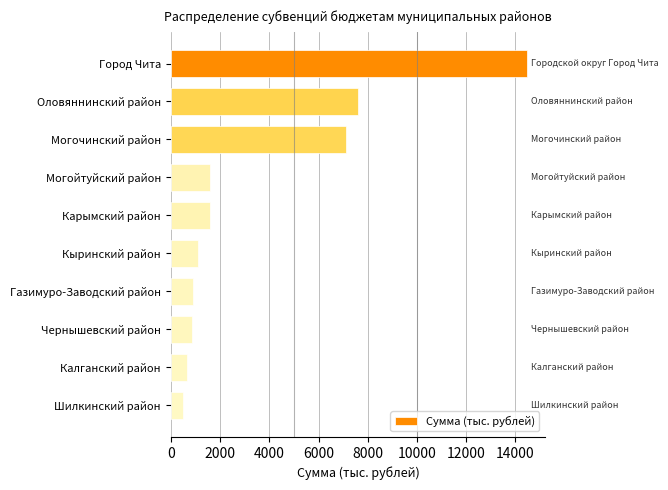

What is the change in value from Могойтуйский район to Шилкинский район?

-1120.0